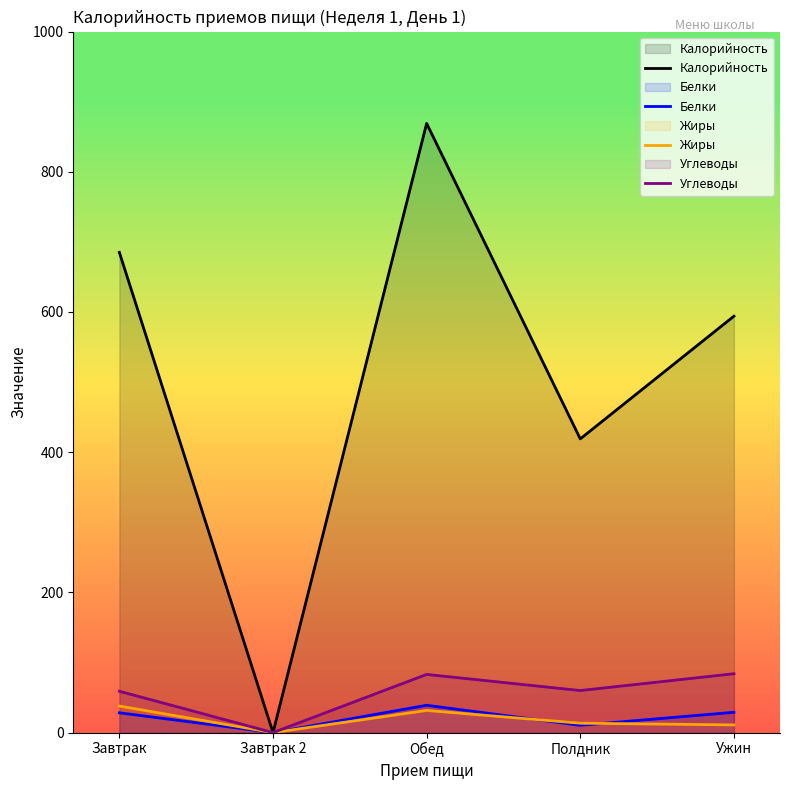

What is the approximate value of Белки at Ужин?

29.0